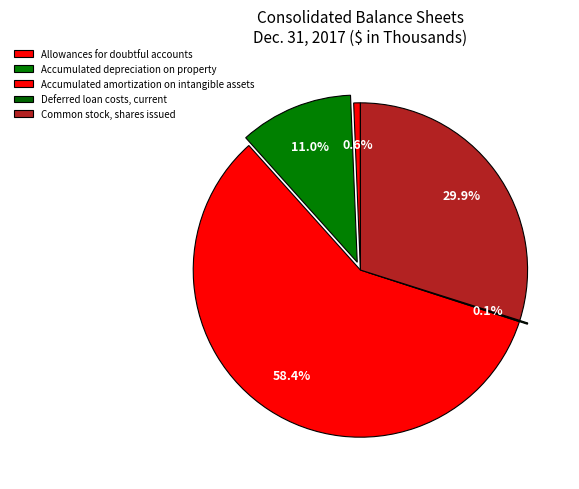

Which category has the biggest portion of the pie?

Accumulated amortization on intangible assets